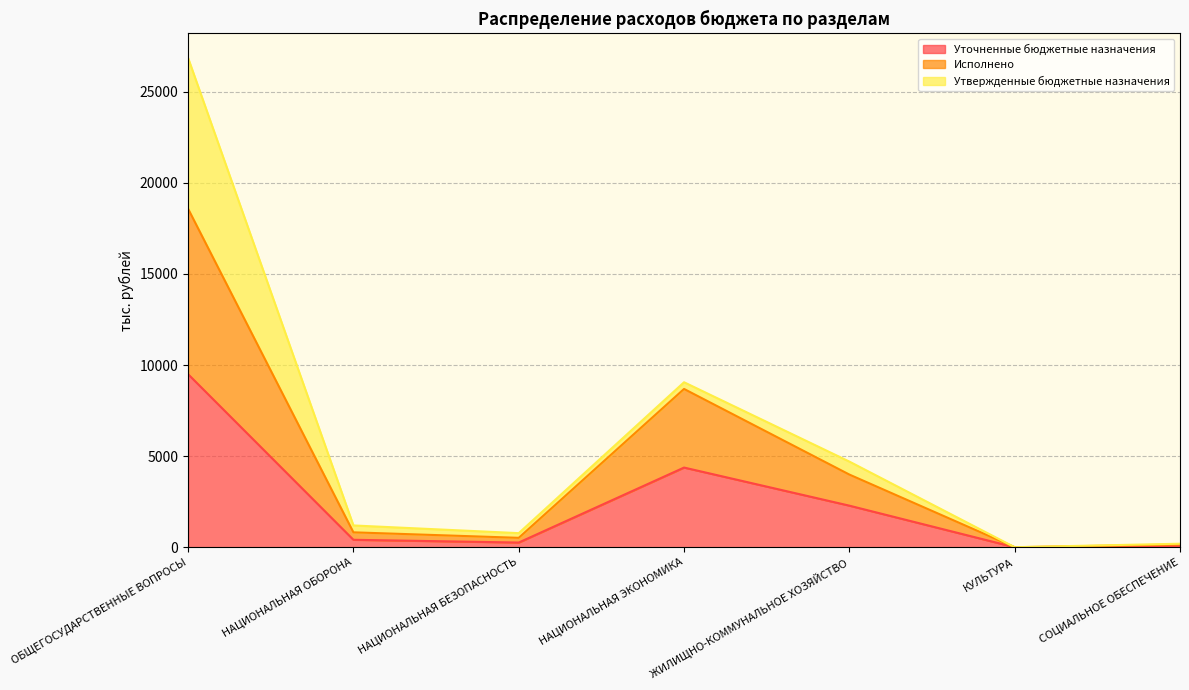

At which category is the sum across all series the highest?

ОБЩЕГОСУДАРСТВЕННЫЕ ВОПРОСЫ